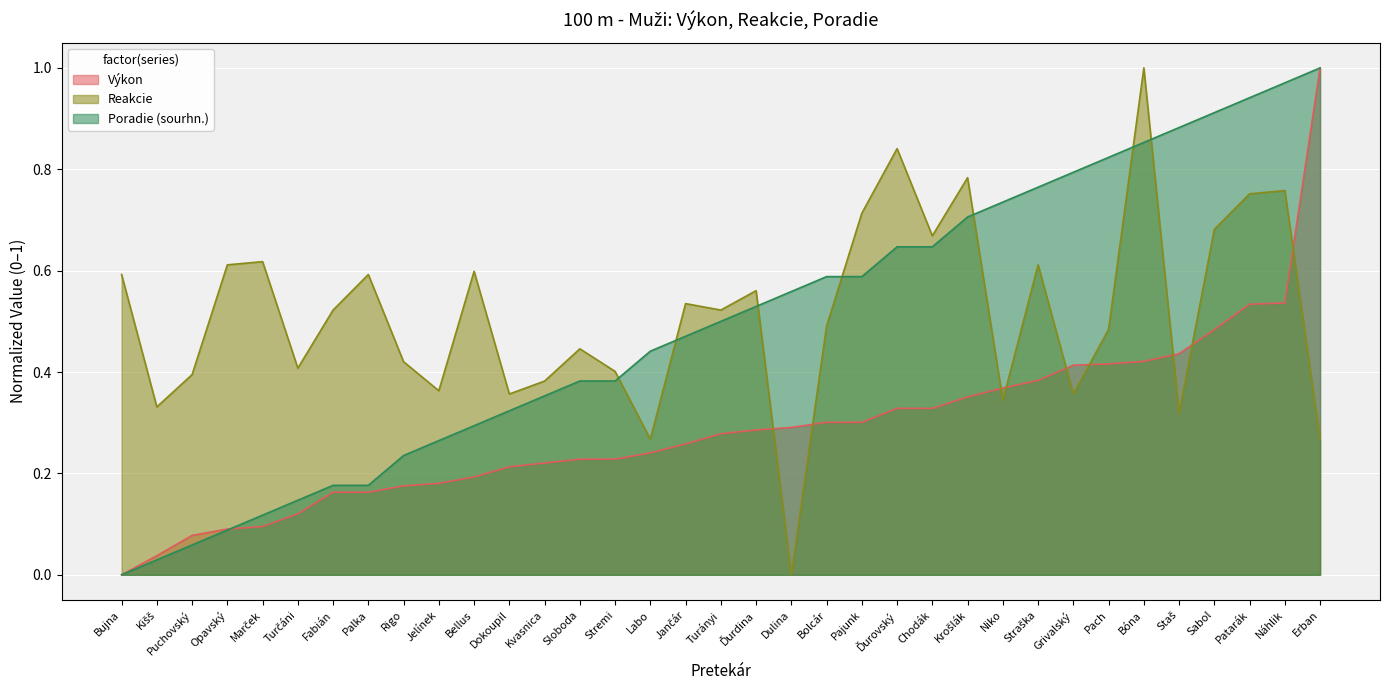

At which category does the chart reach its peak across all series?

Erban